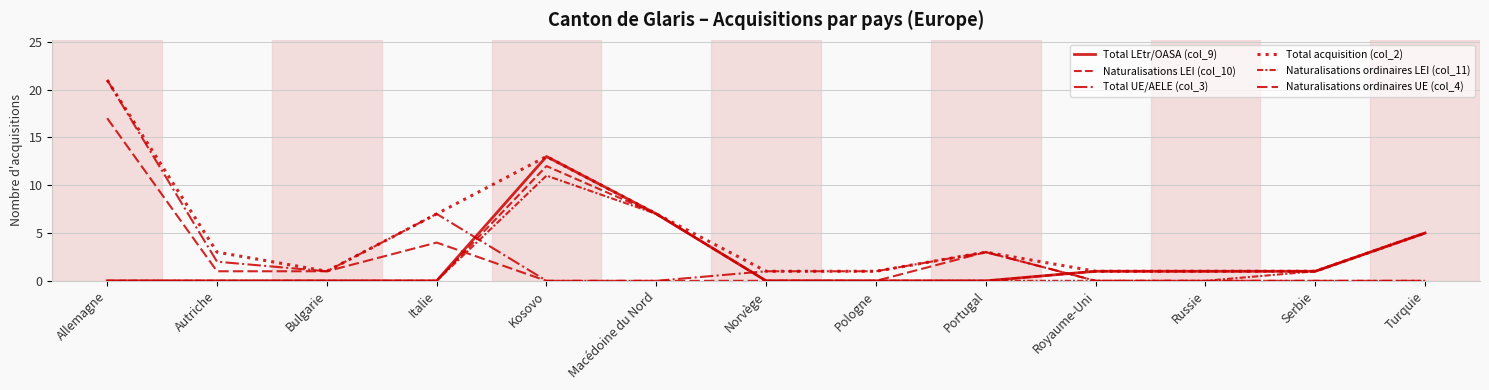

At which category is the sum across all series the highest?

Allemagne